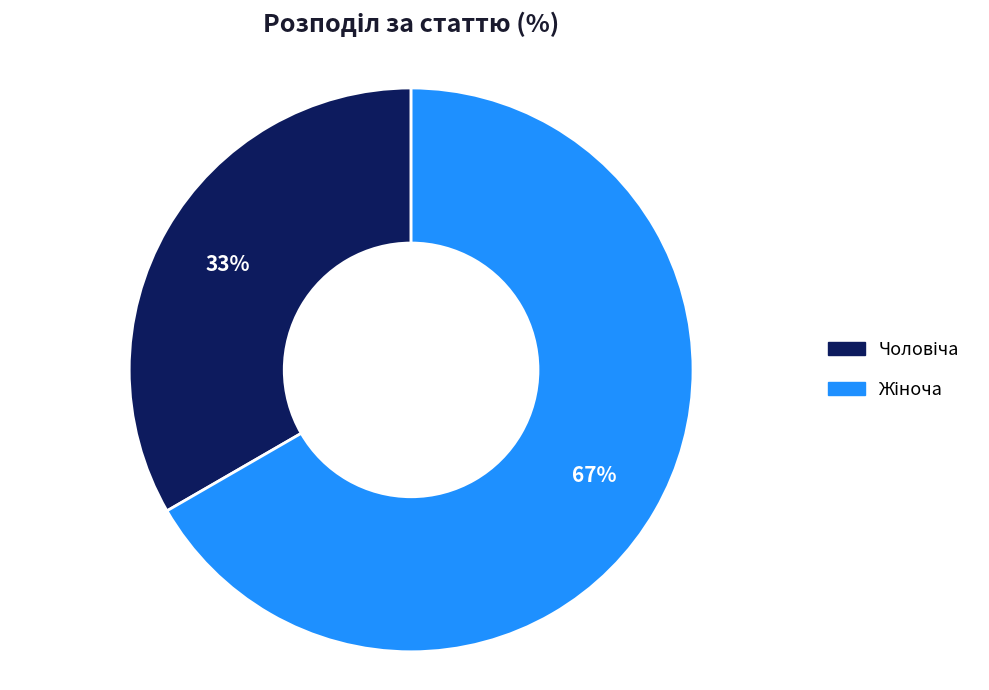

How many segments does this pie chart have?

2